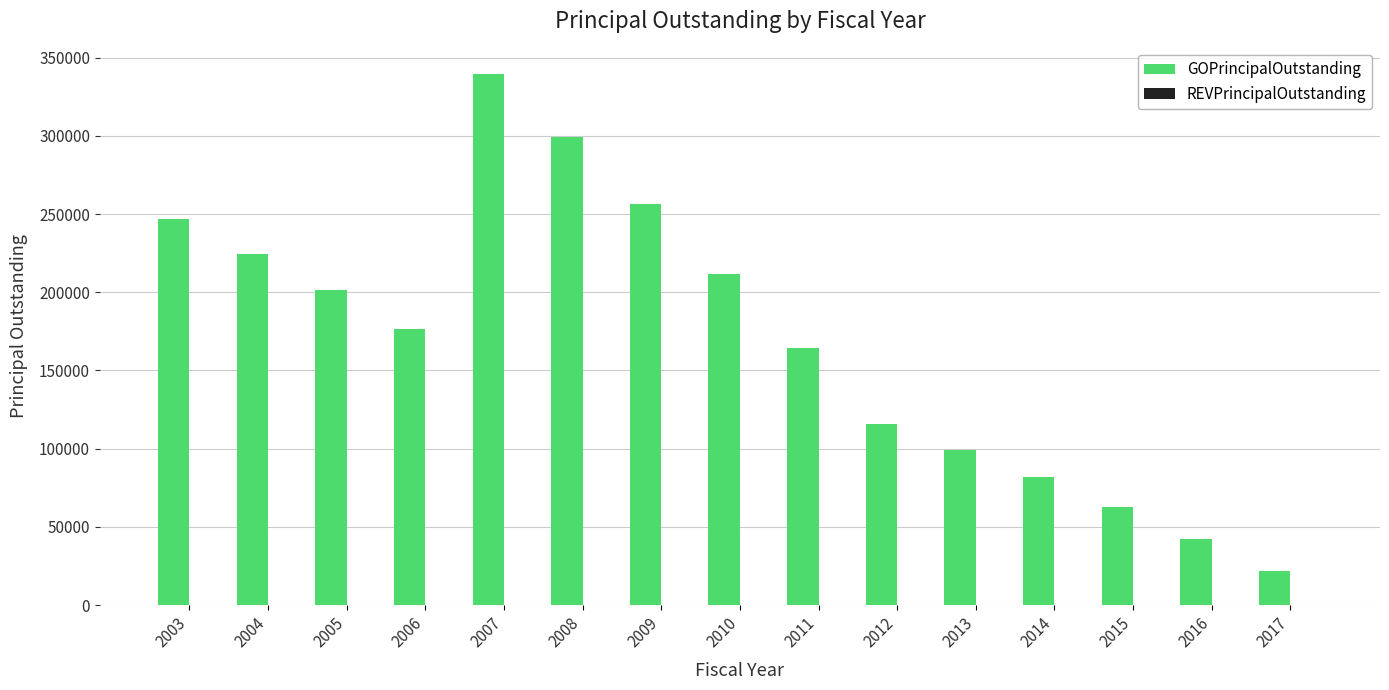

What value does the data have at 2011?

164616.2